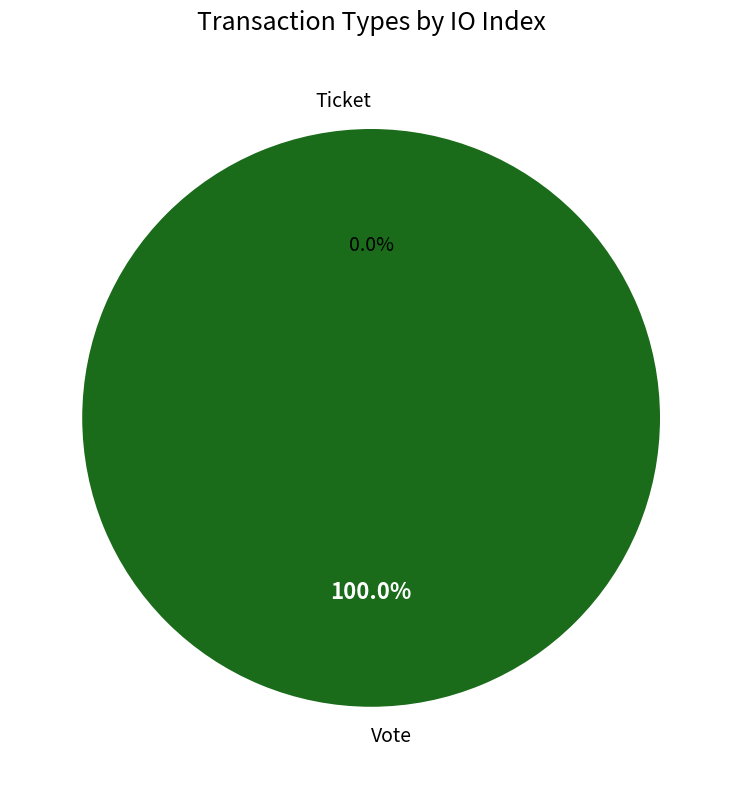

Is there any slice that represents more than half of the pie?

Yes